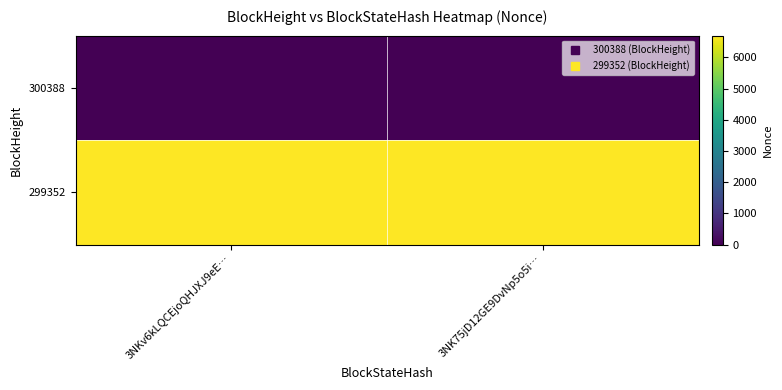

Which label corresponds to the smallest value in the chart?

3NKv6kLQCEjoQHJXJ9eE…